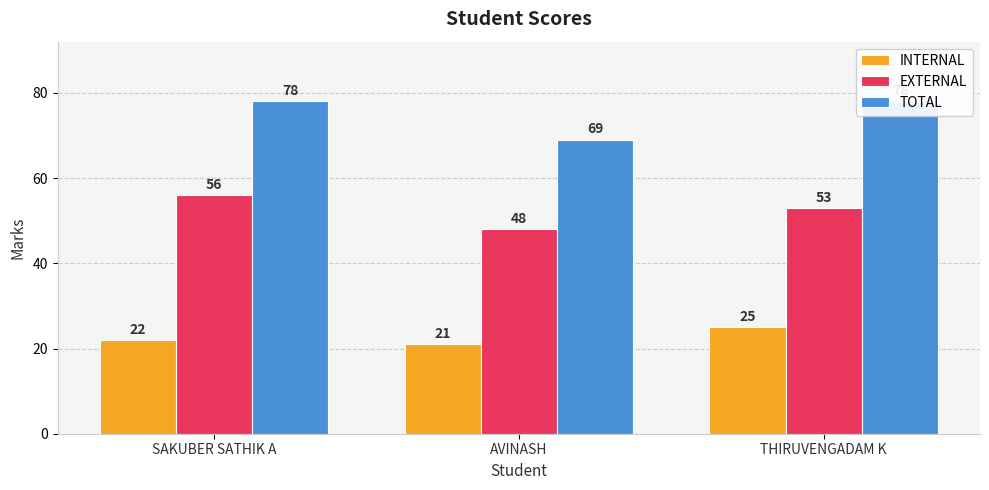

How many values in the TOTAL series are below 78?

1